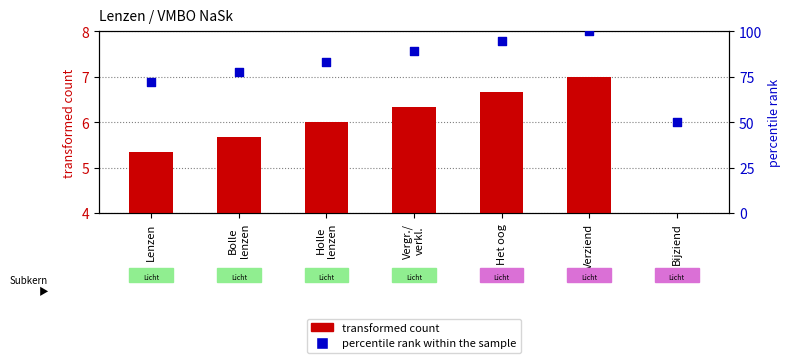

What is the total value across all series at Lenzen?

77.6